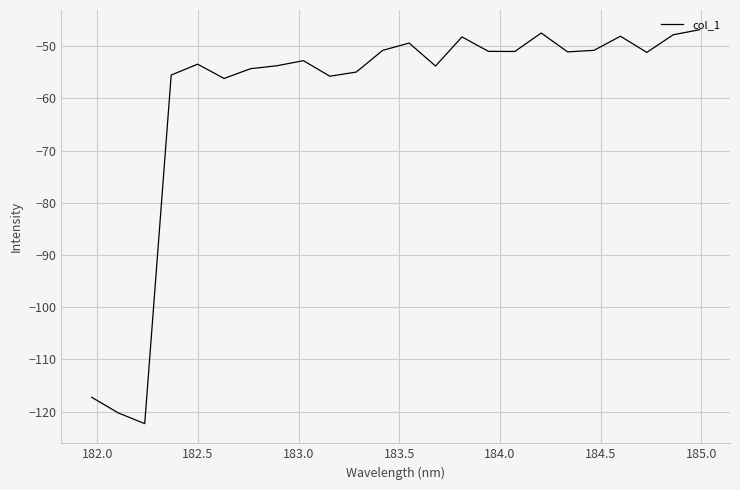

What is the difference between the maximum and minimum values?

75.5